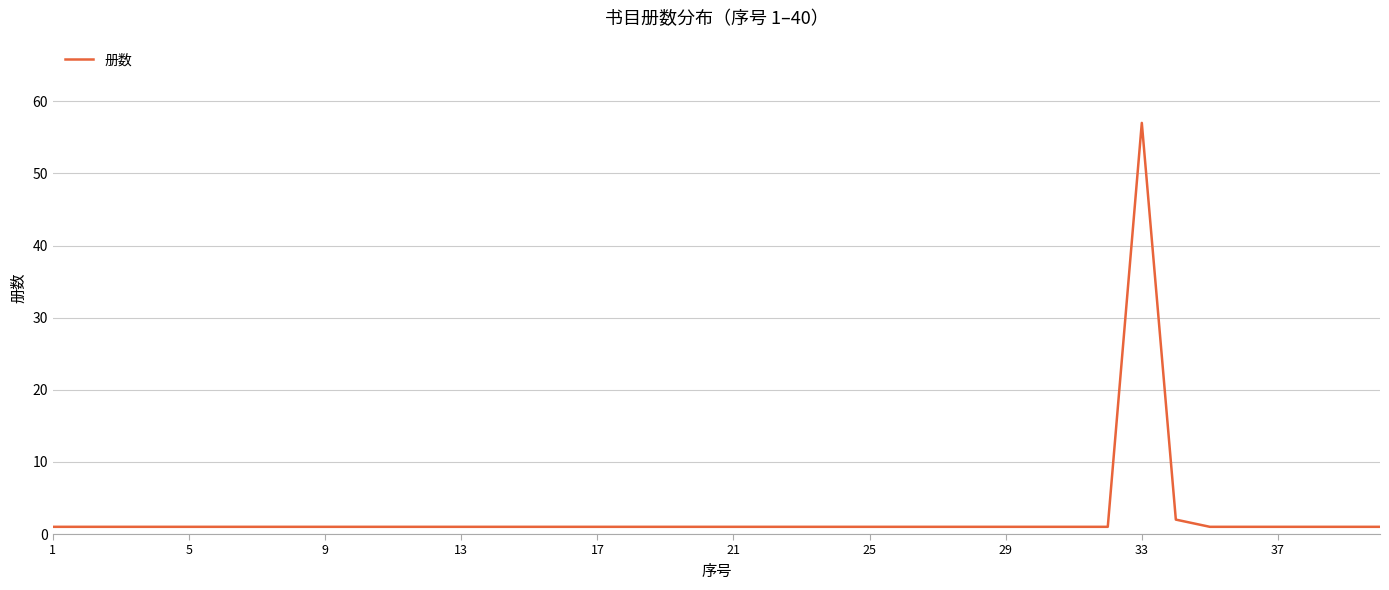

What is the difference between the maximum and minimum values?

56